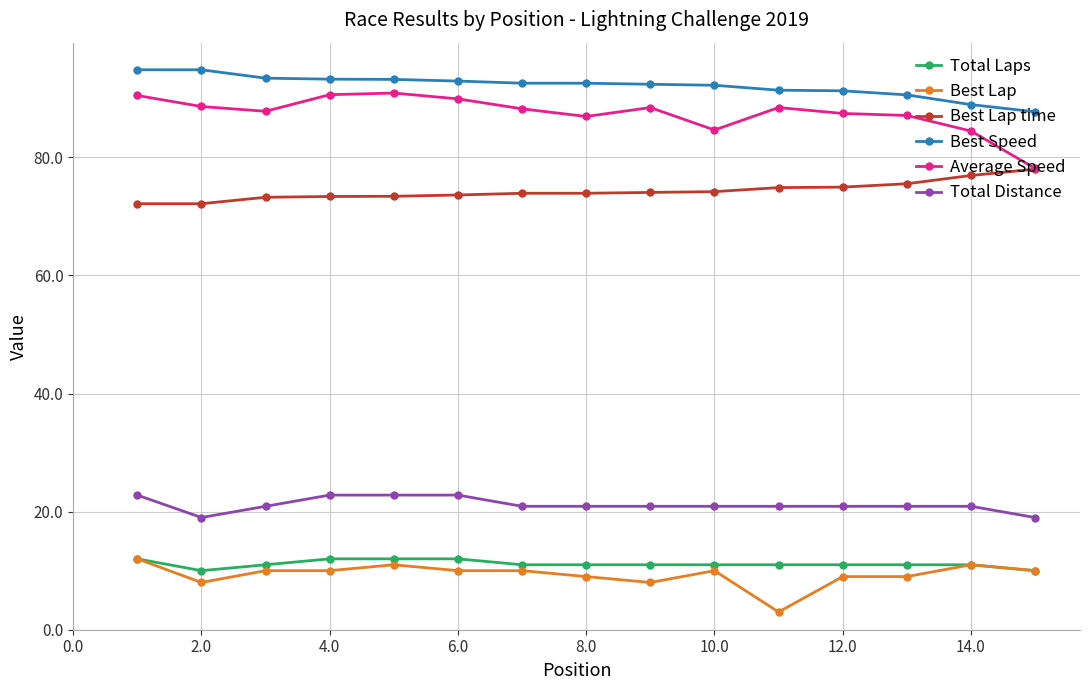

What is the smallest value displayed?

3.0